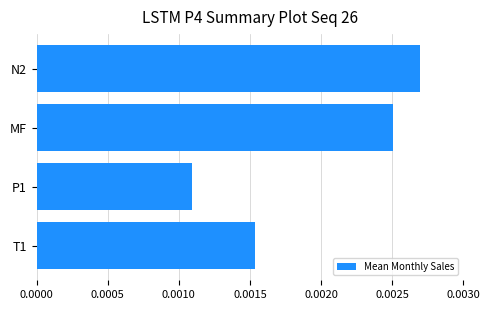

Rank the categories by value from lowest to highest.

P1, T1, MF, N2